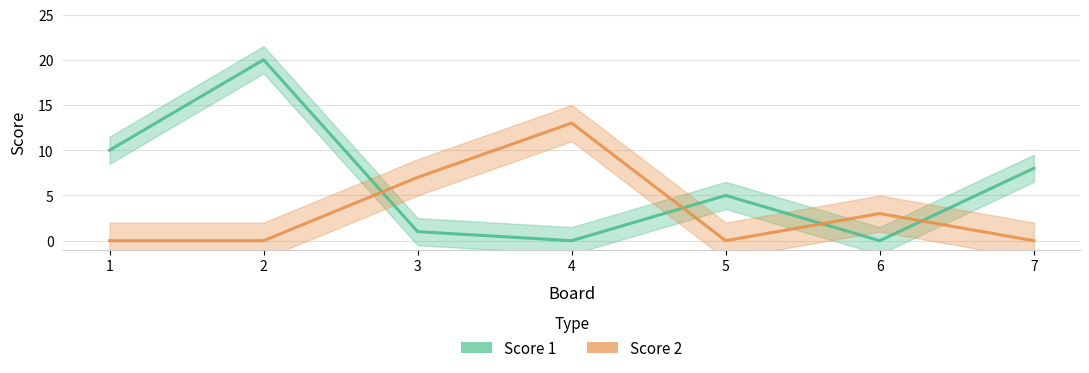

Count the Score 2 values in the range 0 to 7.

6